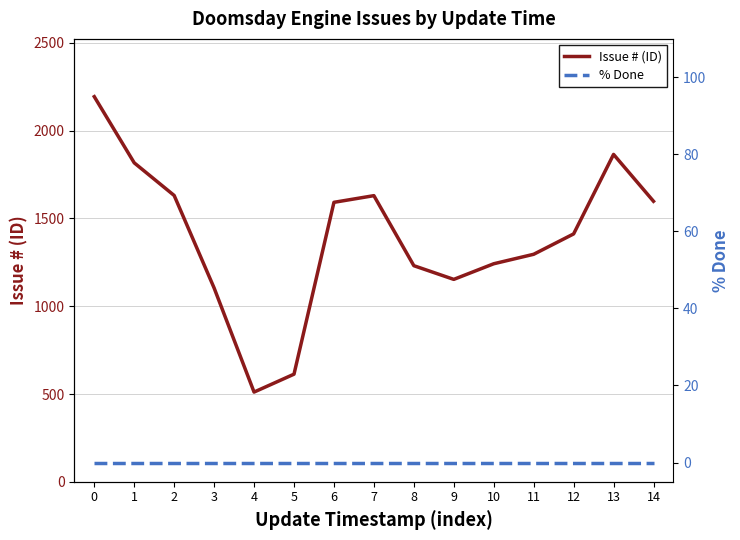

Reading right to left, extract all data points from this chart.

Issue # (ID): 1598	1865	1412	1296	1242	1153	1231	1630	1592	613	511	1104	1631	1817	2194
% Done: 0	0	0	0	0	0	0	0	0	0	0	0	0	0	0